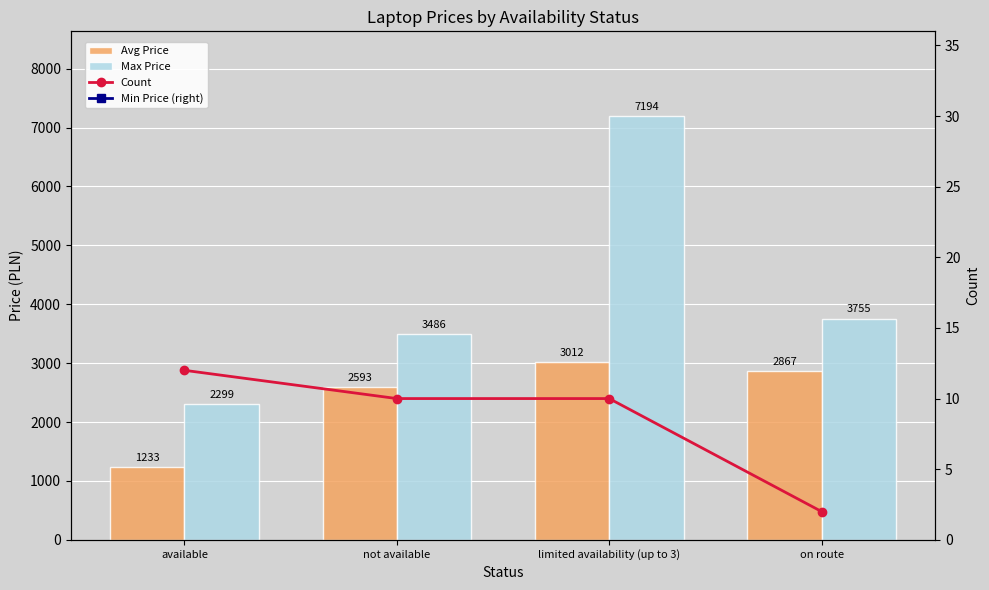

What is the difference between the highest and lowest values at not available?

3475.7